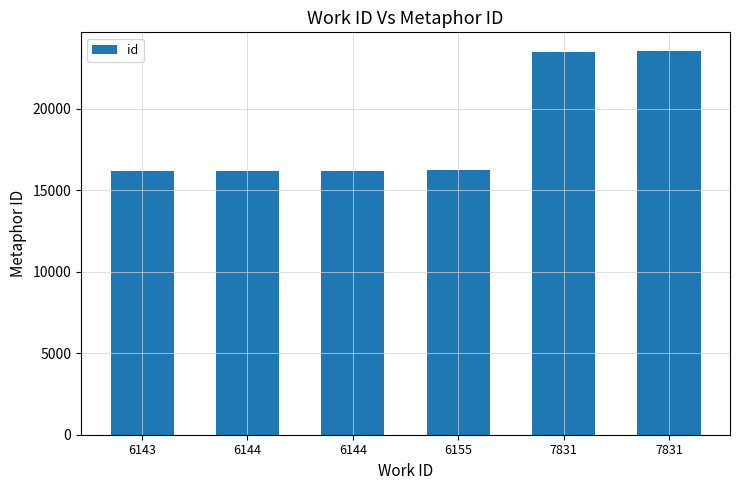

Count the number of categories in the chart.

6